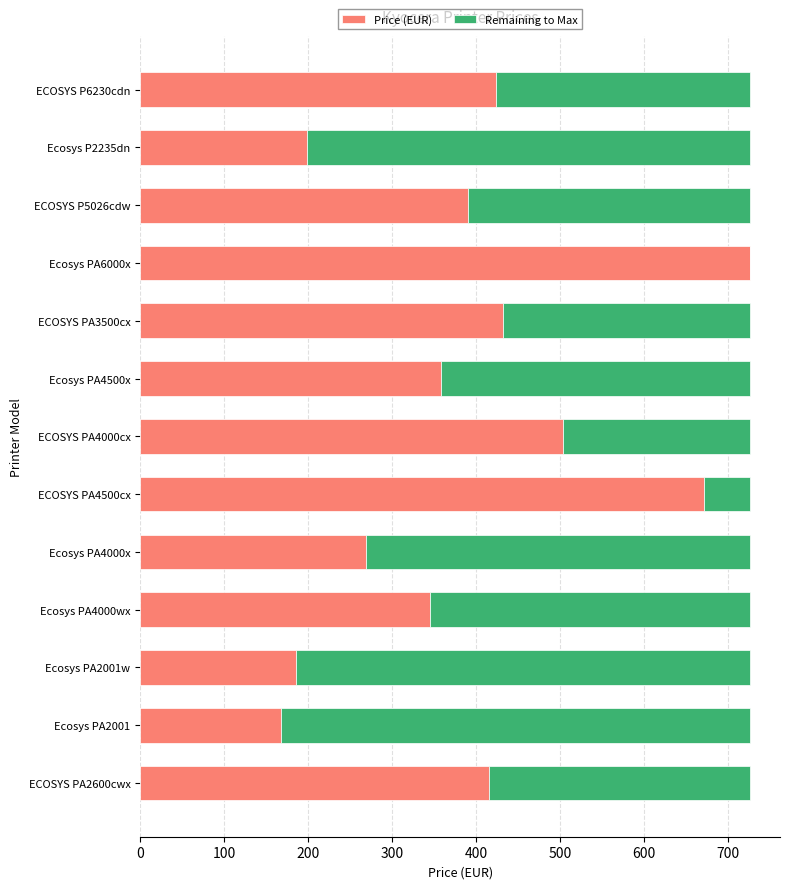

What are all the series names shown in the legend?

Price (EUR), Remaining to Max